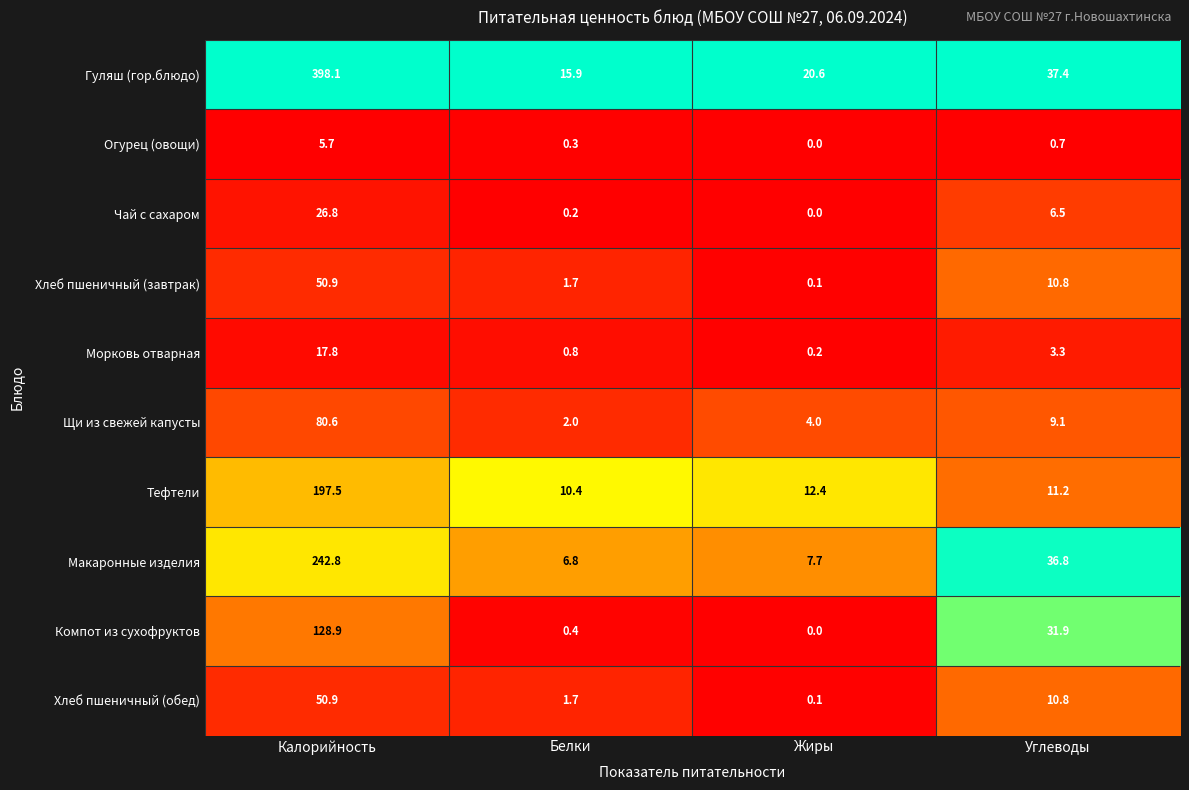

What is the average value of the Компот из сухофруктов series?

40.3